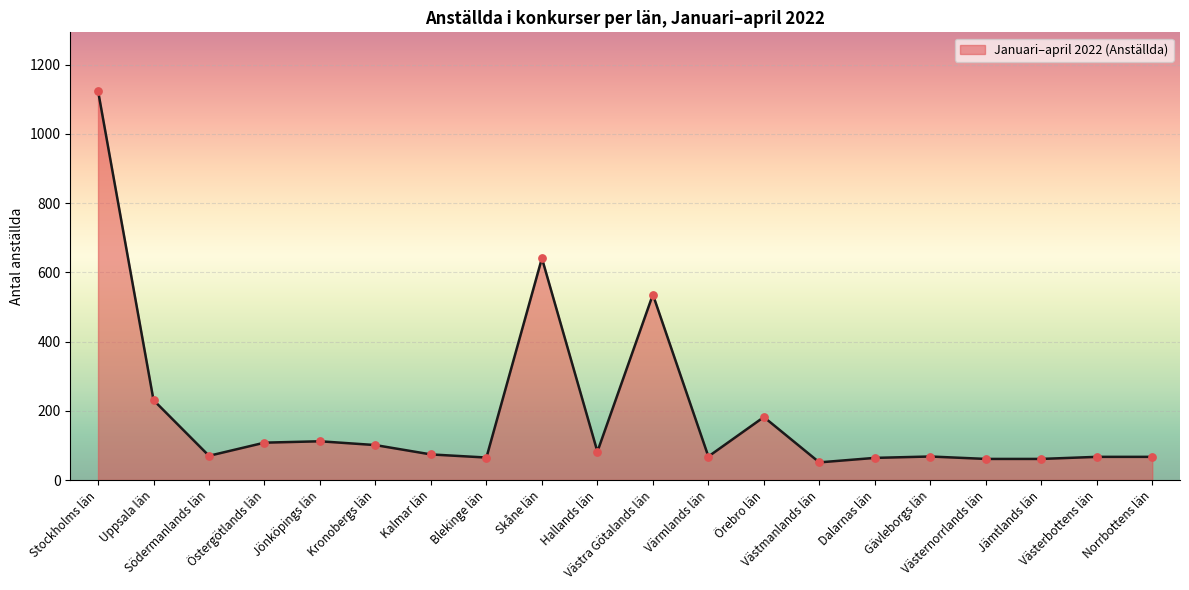

What is the change in value from Västra Götalands län to Gävleborgs län?

-468